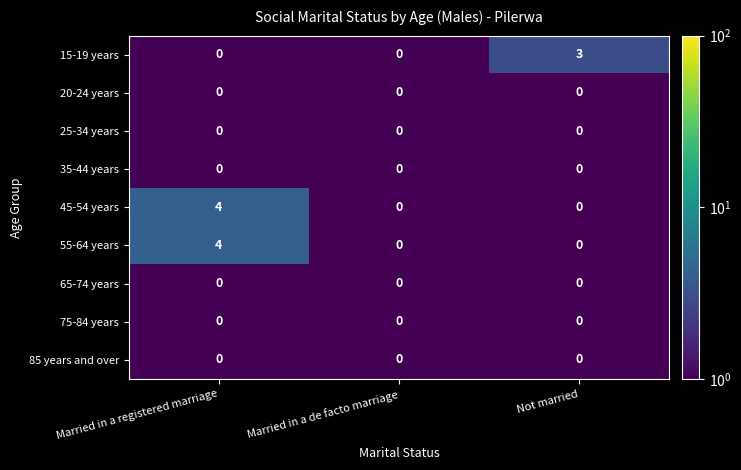

What value does the 15-19 years series have at Not married?

3